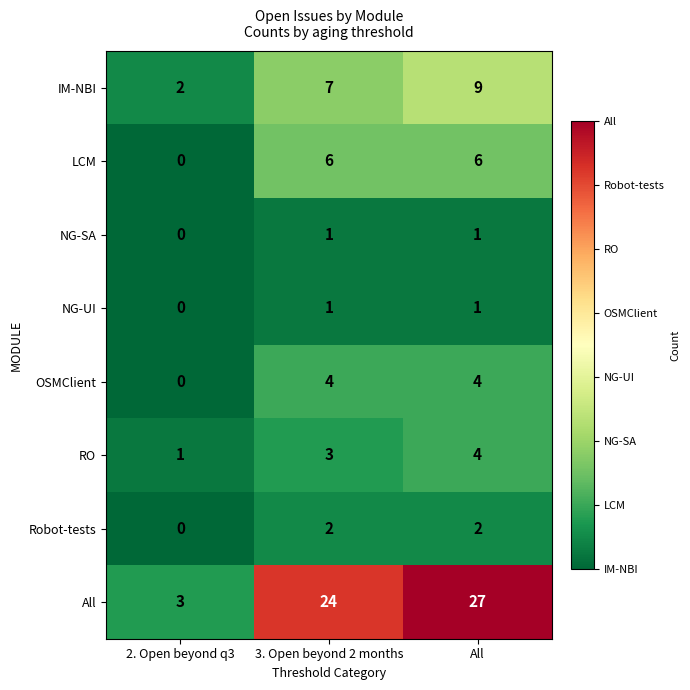

True or false: NG-SA has a value of 1 at 3. Open beyond 2 months.

True